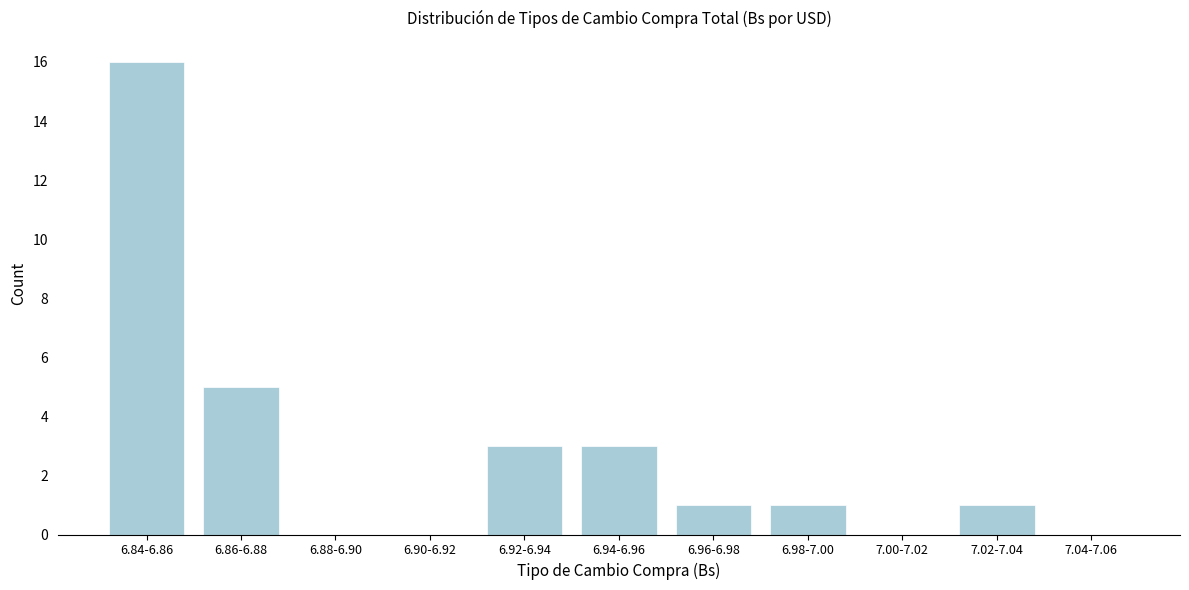

Reading right to left, transcribe all the data shown in this chart.

7.04-7.06=0	7.02-7.04=1	7.00-7.02=0	6.98-7.00=1	6.96-6.98=1	6.94-6.96=3	6.92-6.94=3	6.90-6.92=0	6.88-6.90=0	6.86-6.88=5	6.84-6.86=16